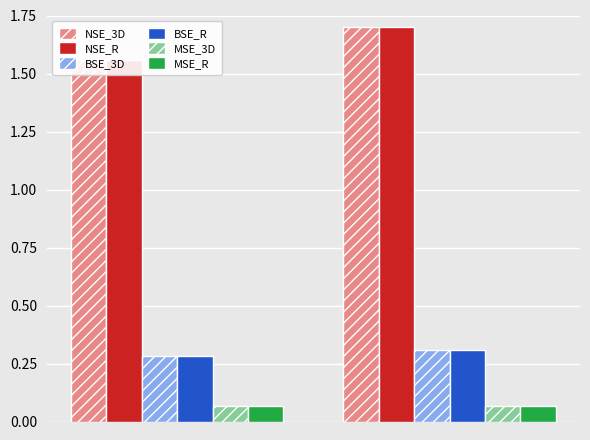

What is the sum of all NSE_R values?

3.3